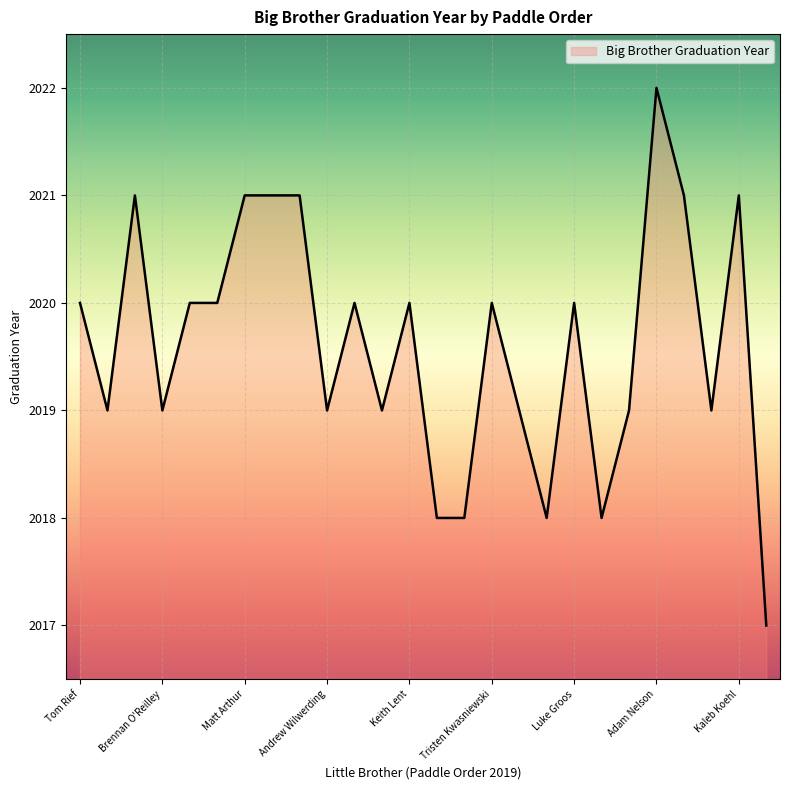

What is the difference between the maximum and minimum values?

5